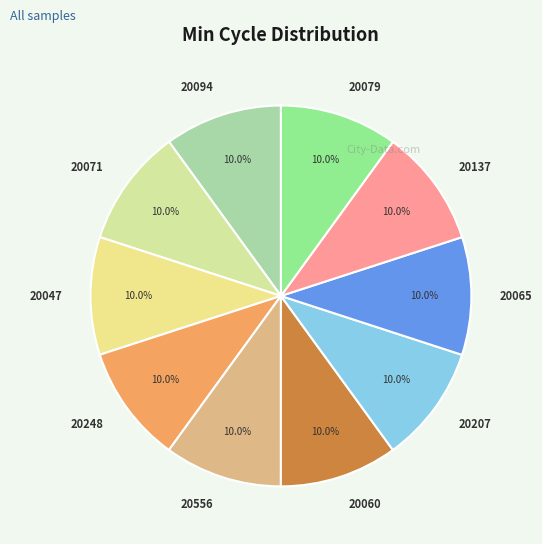

The 20071 slice represents 10% of the pie. True or false?

True